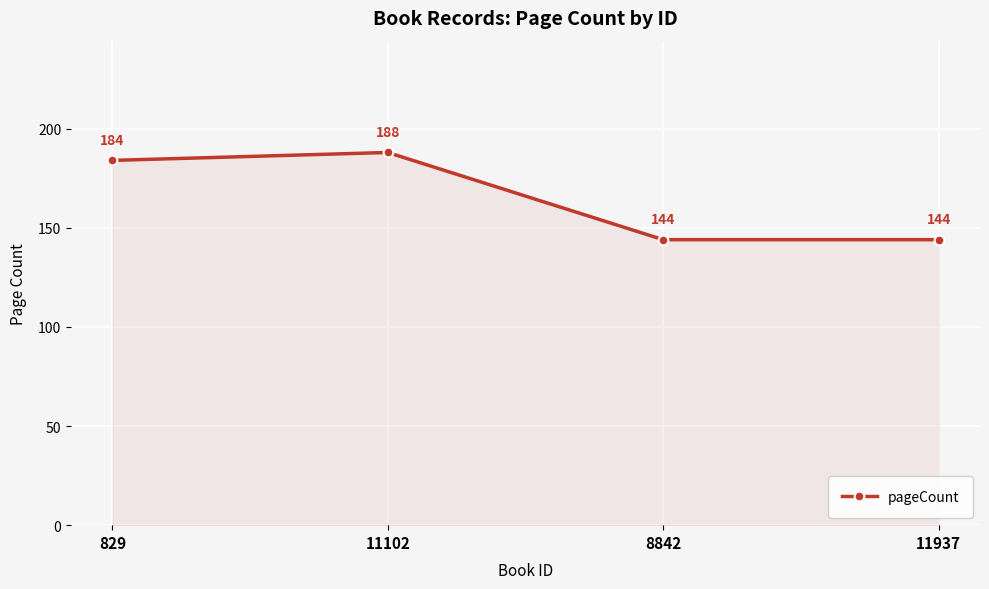

How many points are higher than both their immediate neighbors (excluding endpoints)?

1